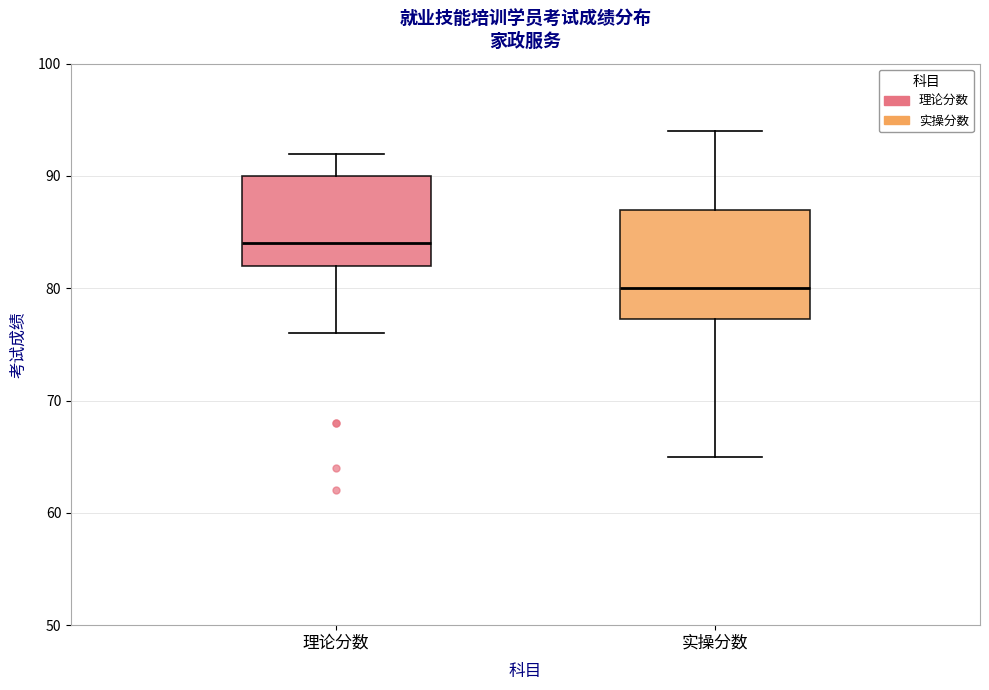

Reading left to right, read every box against the y-axis: the position of its median line, the range the box covers, and the ends of its whiskers. The values are not printed on the chart, so give them approximately, as read against the axis.

理论分数: median 84, box 82 to 90, whiskers 76 to 92
实操分数: median 80, box 77 to 87, whiskers 65 to 94